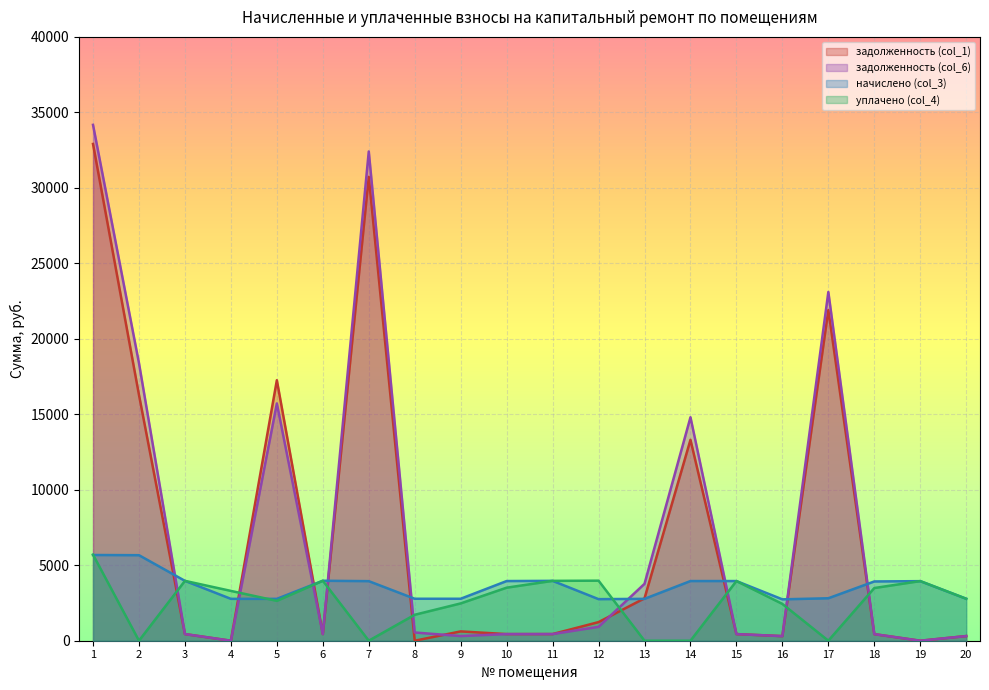

Which series has the widest spread of values?

задолженность (col_6)